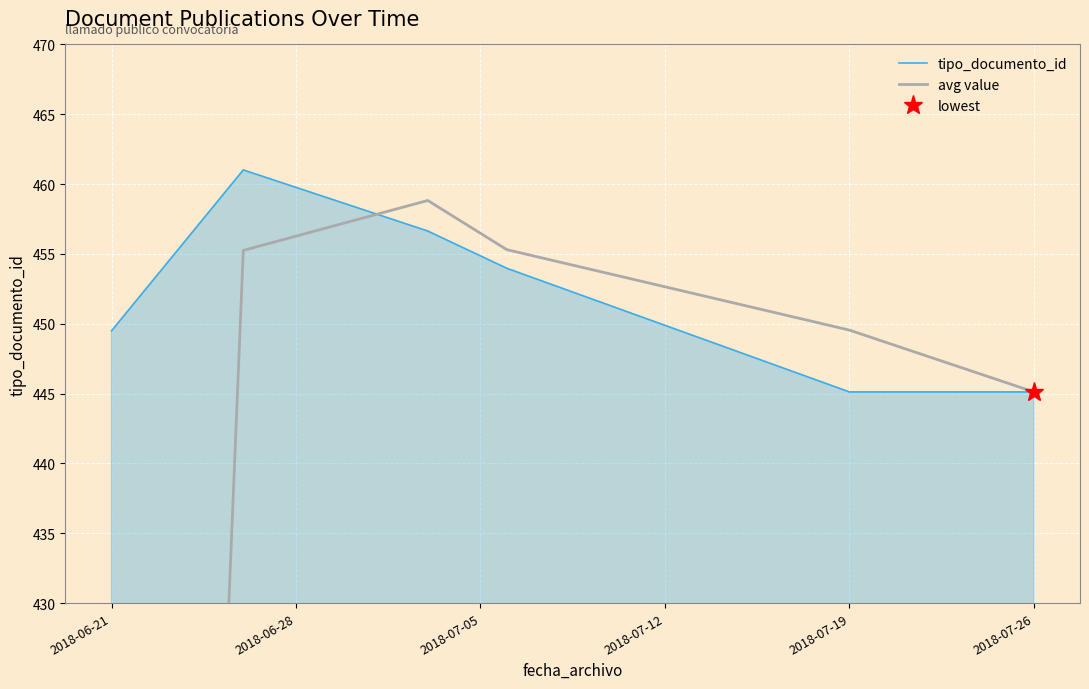

What is the value of the tipo_documento_id point at the 2nd from the left?

461.0